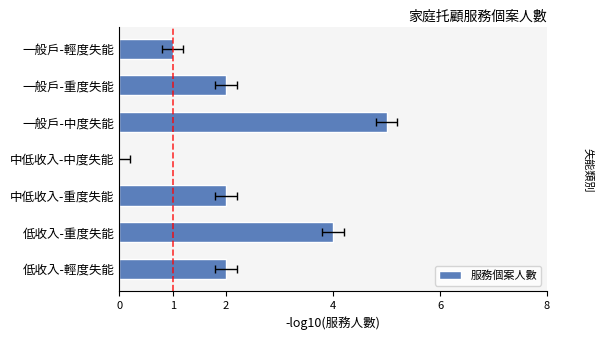

Is it true that the value at 中低收入-重度失能 is 2?

True